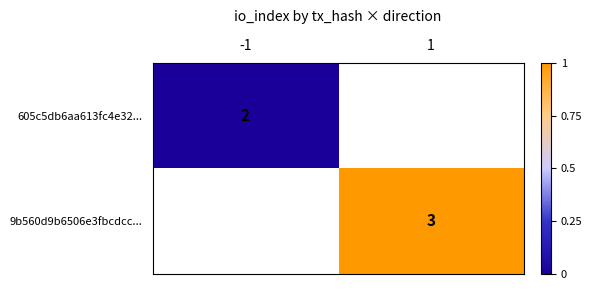

At how many categories does at least one series exceed 0?

1